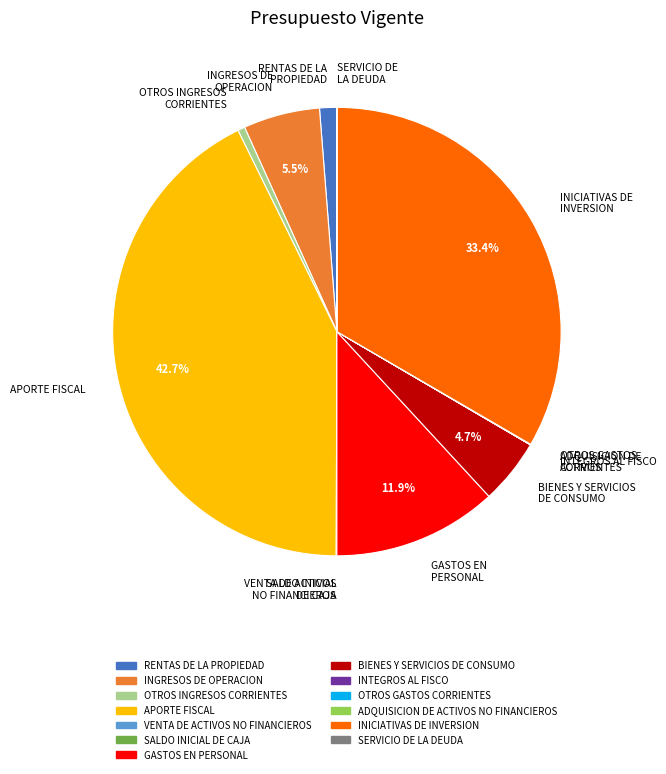

Does APORTE FISCAL represent more than half of the total?

No